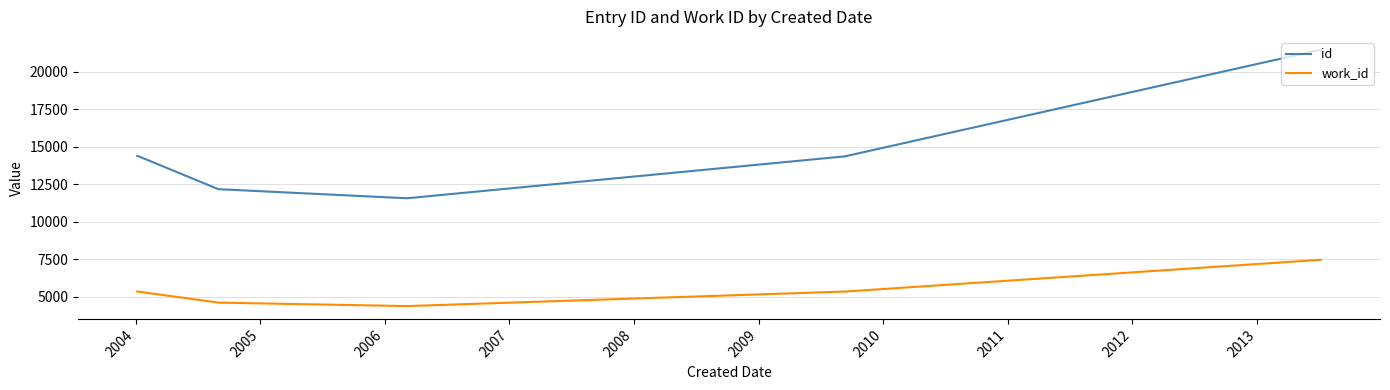

What is the average value of the id series?

14604